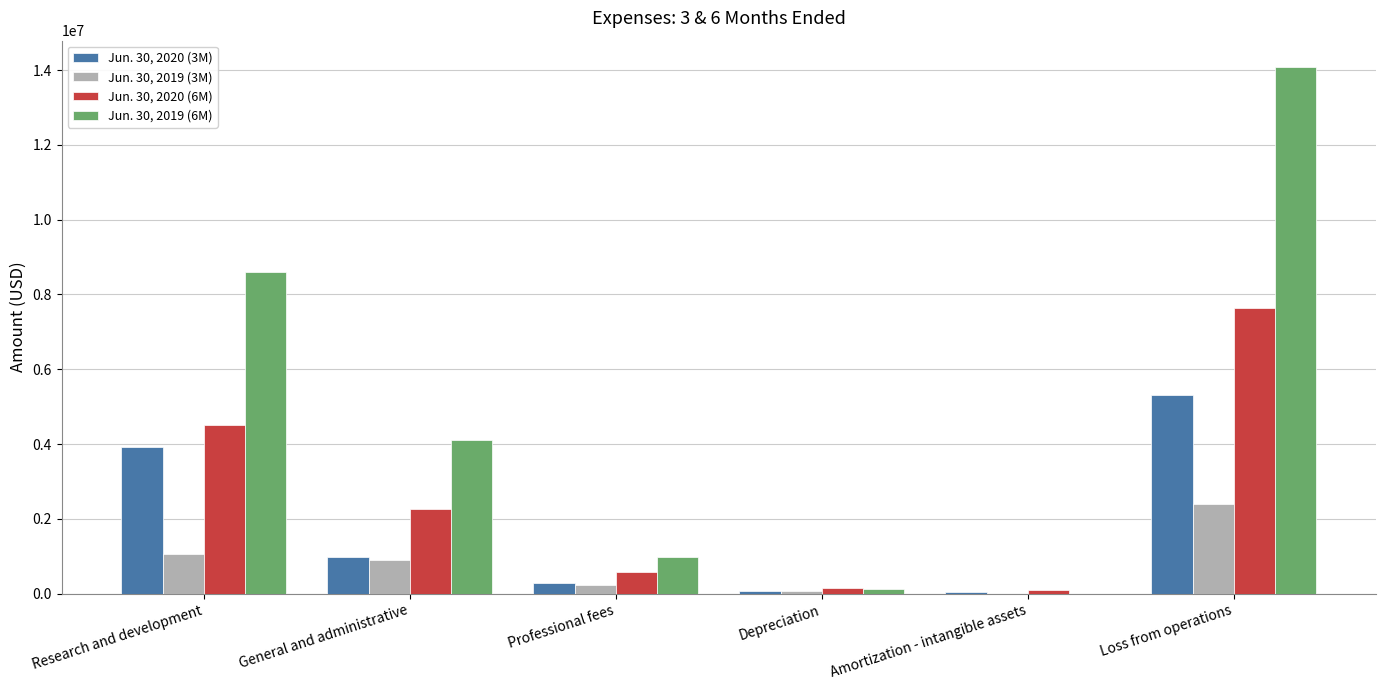

Between Amortization - intangible assets and Loss from operations, which series saw the biggest shift?

Jun. 30, 2019 (6M)